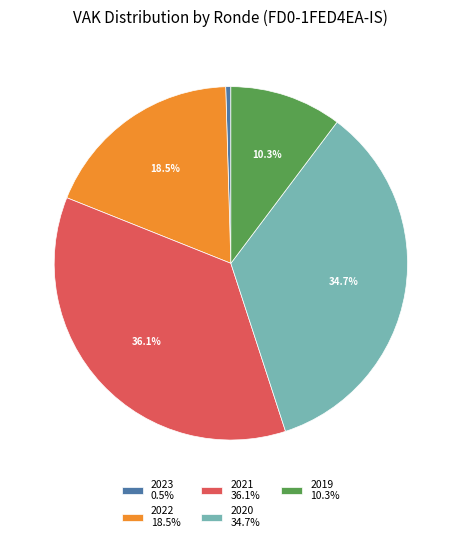

How much of the chart is everything except 2021 36.1%?

63.9%